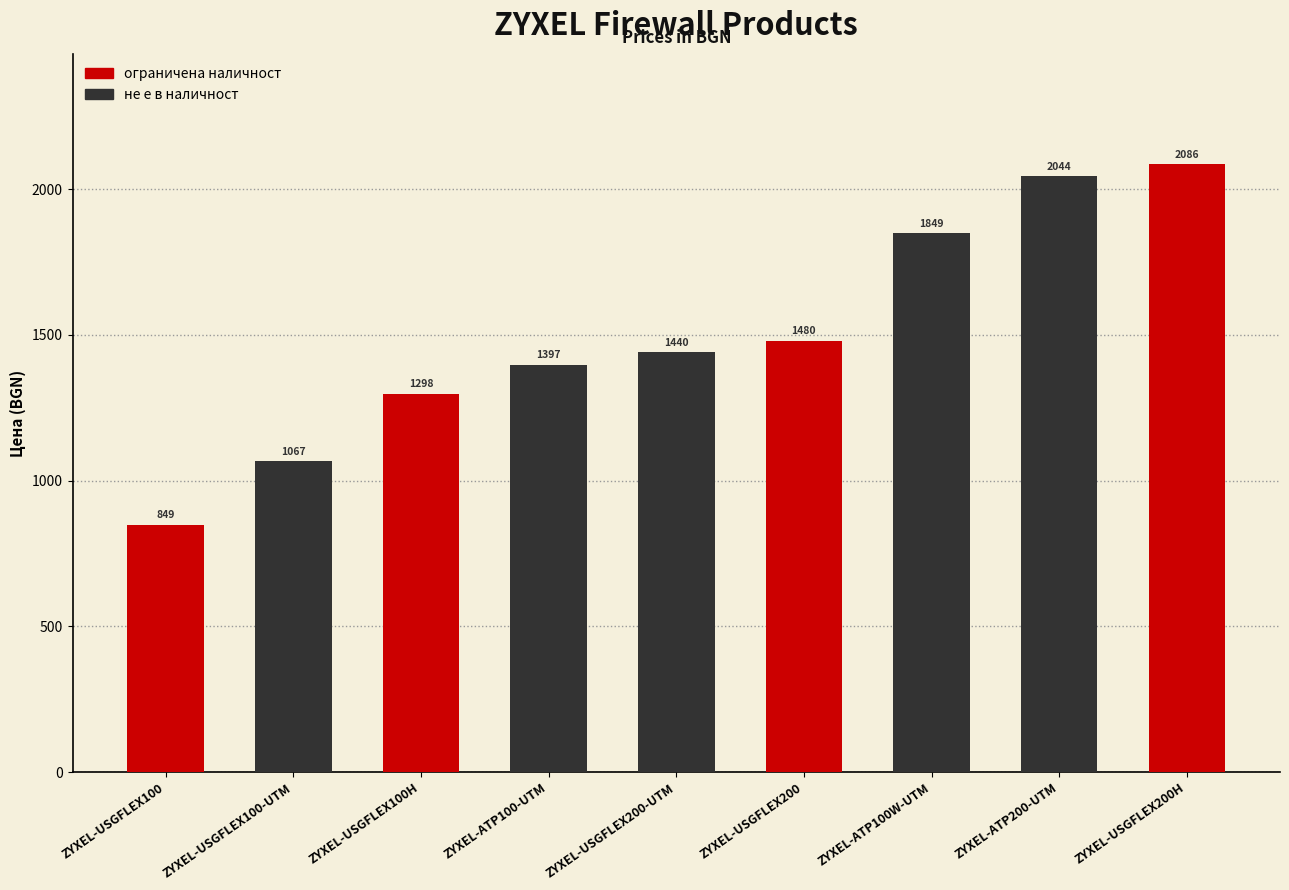

Rank the categories by value from highest to lowest.

ZYXEL-USGFLEX200H, ZYXEL-ATP200-UTM, ZYXEL-ATP100W-UTM, ZYXEL-USGFLEX200, ZYXEL-USGFLEX200-UTM, ZYXEL-ATP100-UTM, ZYXEL-USGFLEX100H, ZYXEL-USGFLEX100-UTM, ZYXEL-USGFLEX100